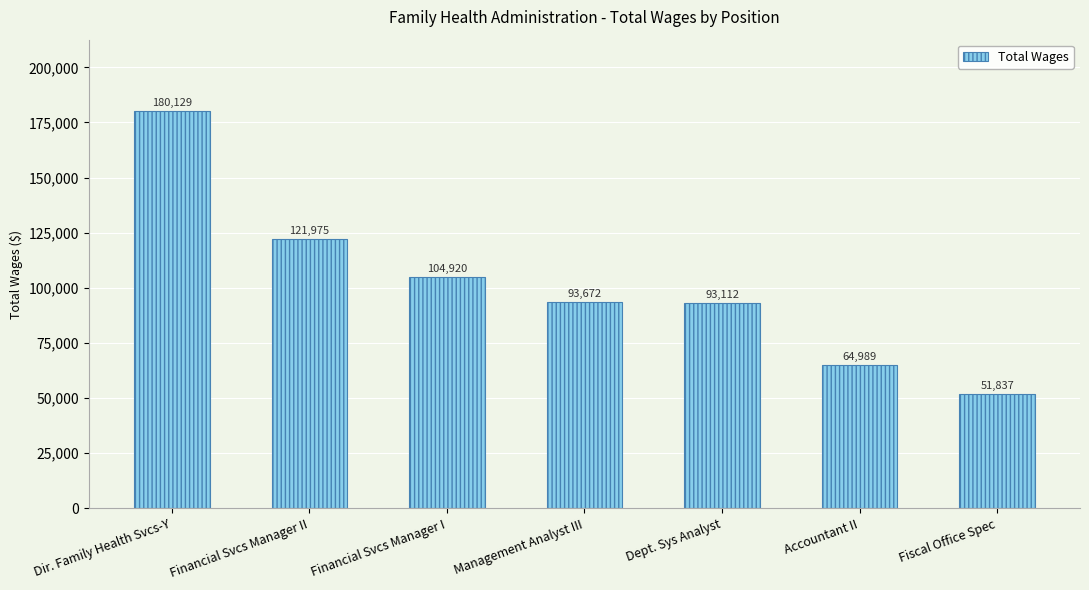

Which has a higher value, Dir. Family Health Svcs-Y or Financial Svcs Manager I?

Dir. Family Health Svcs-Y